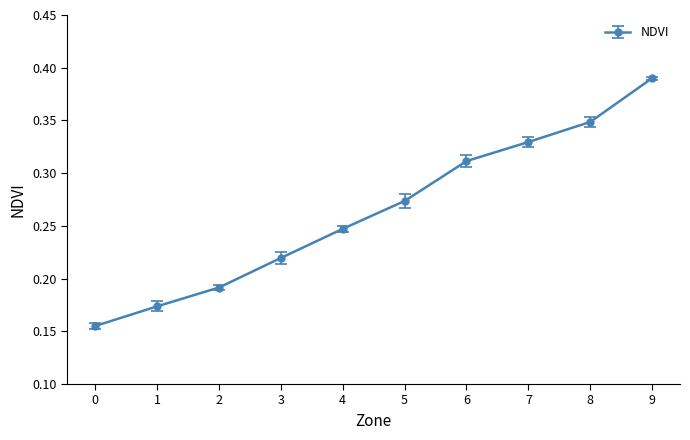

List the labels in order of value, largest first.

9, 8, 7, 6, 5, 4, 3, 2, 1, 0